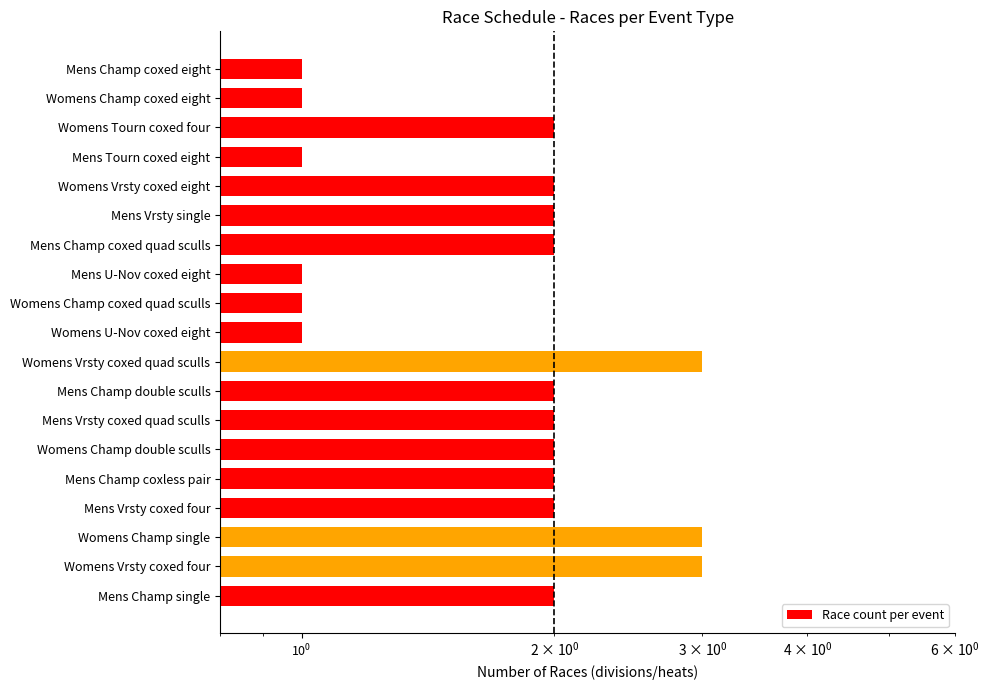

Where does the data first go above 2?

Womens Vrsty coxed quad sculls